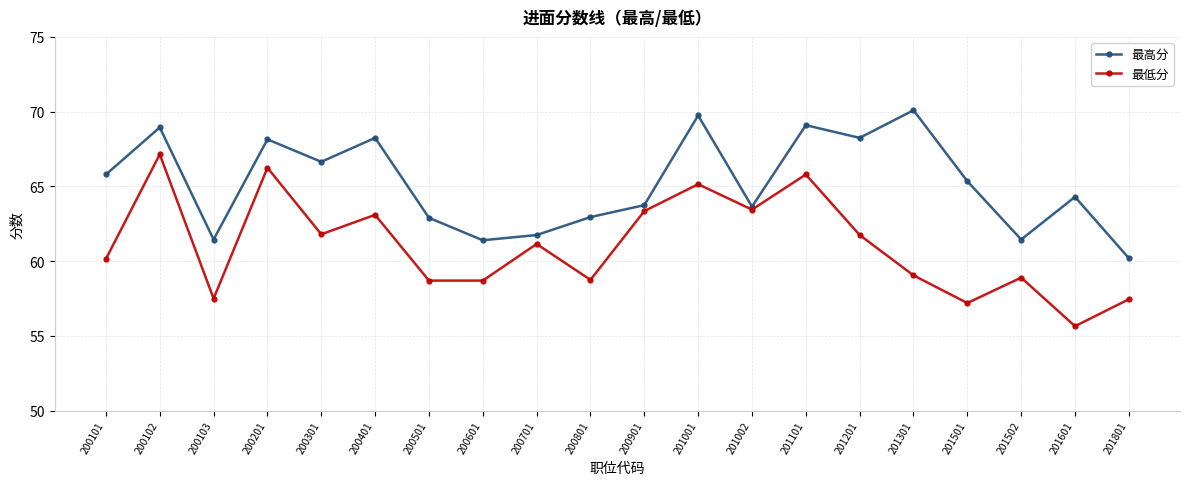

Rank the series at 201301 from lowest to highest value.

最低分, 最高分